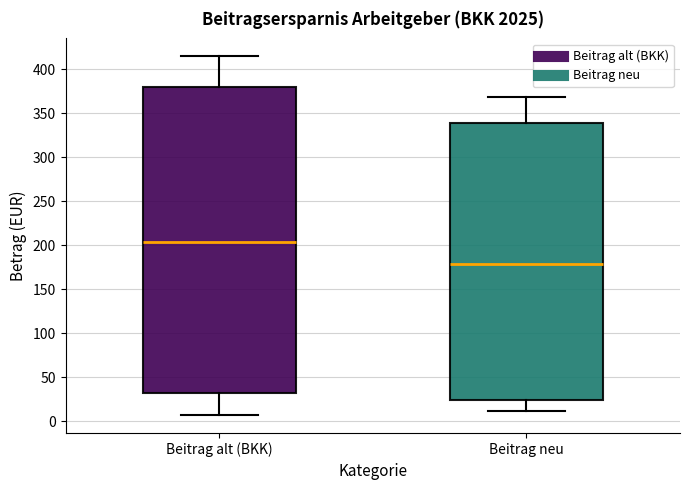

Comparing the boxes themselves (not the whiskers), which one is the tallest?

Beitrag alt (BKK)